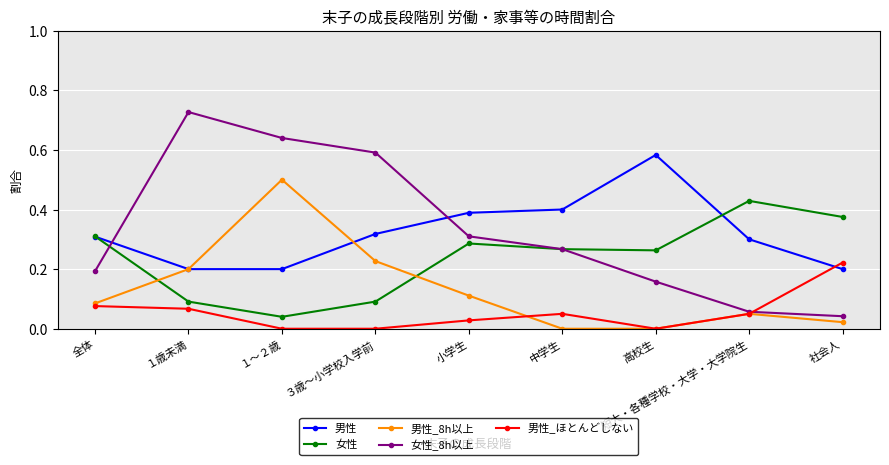

Which series has the largest total across all categories?

女性_8h以上